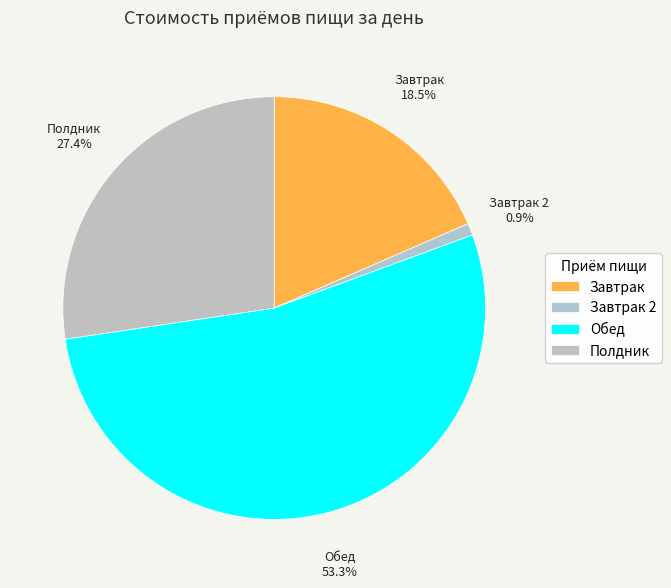

To the nearest percent, what is the difference between the Завтрак and Полдник slice percentages?

9%